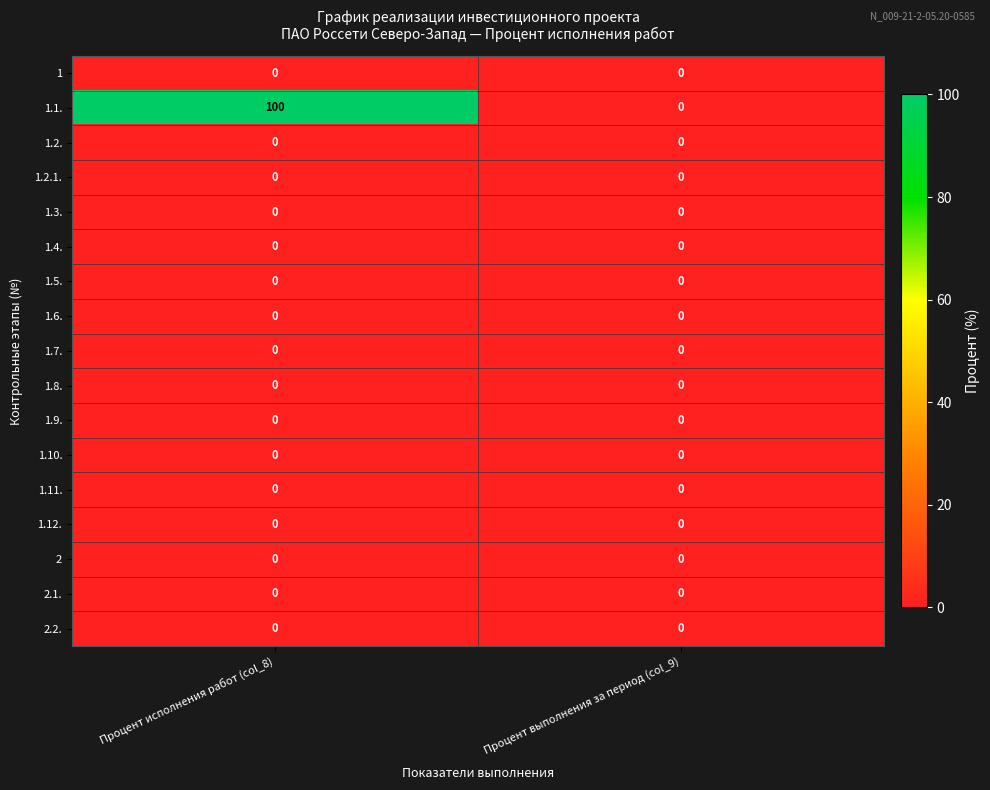

At which category is the sum across all series the highest?

Процент исполнения работ (col_8)